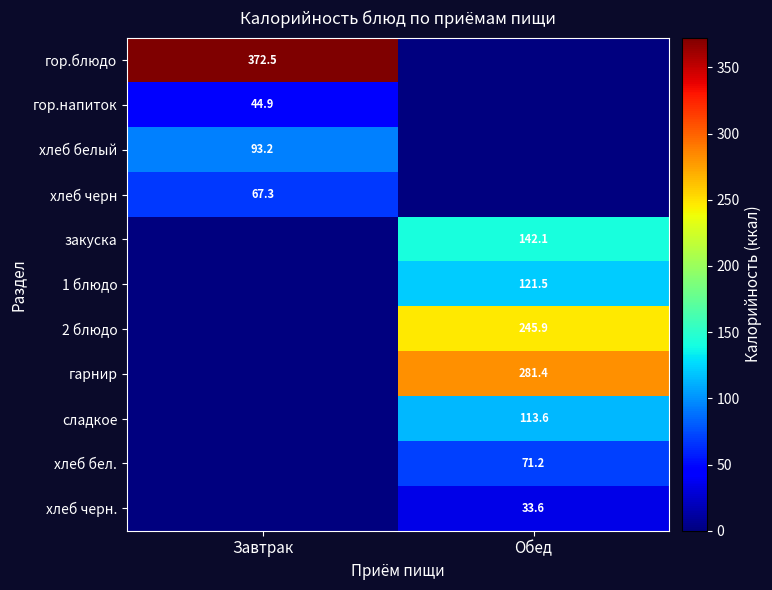

How many distinct data groups are displayed?

11